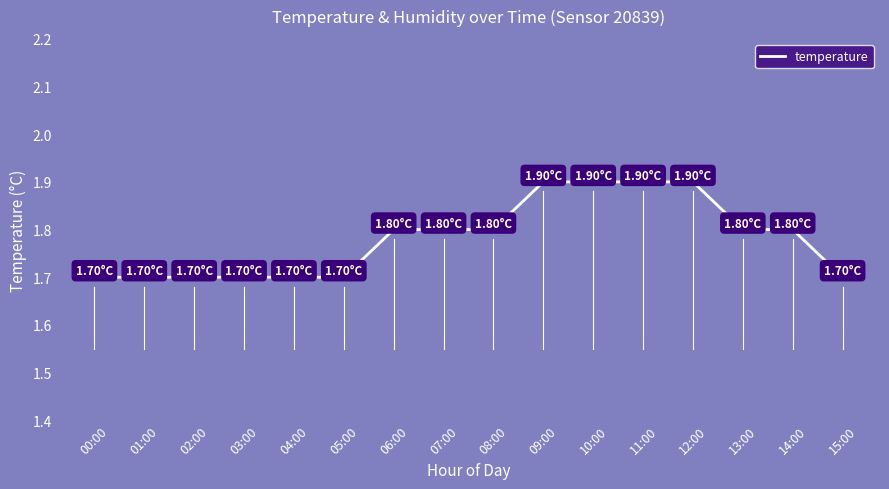

Approximately how many times larger is the value at 12:00 compared to 03:00?

1.1